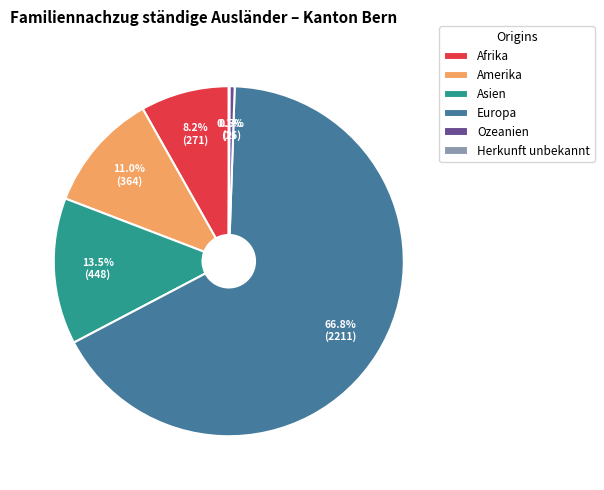

What percentage is the Europa slice, to the nearest percent?

67%